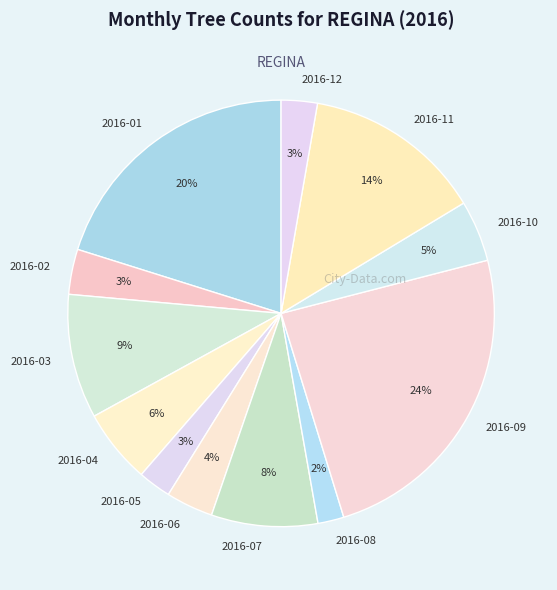

Is 2016-08 the majority of the pie?

No